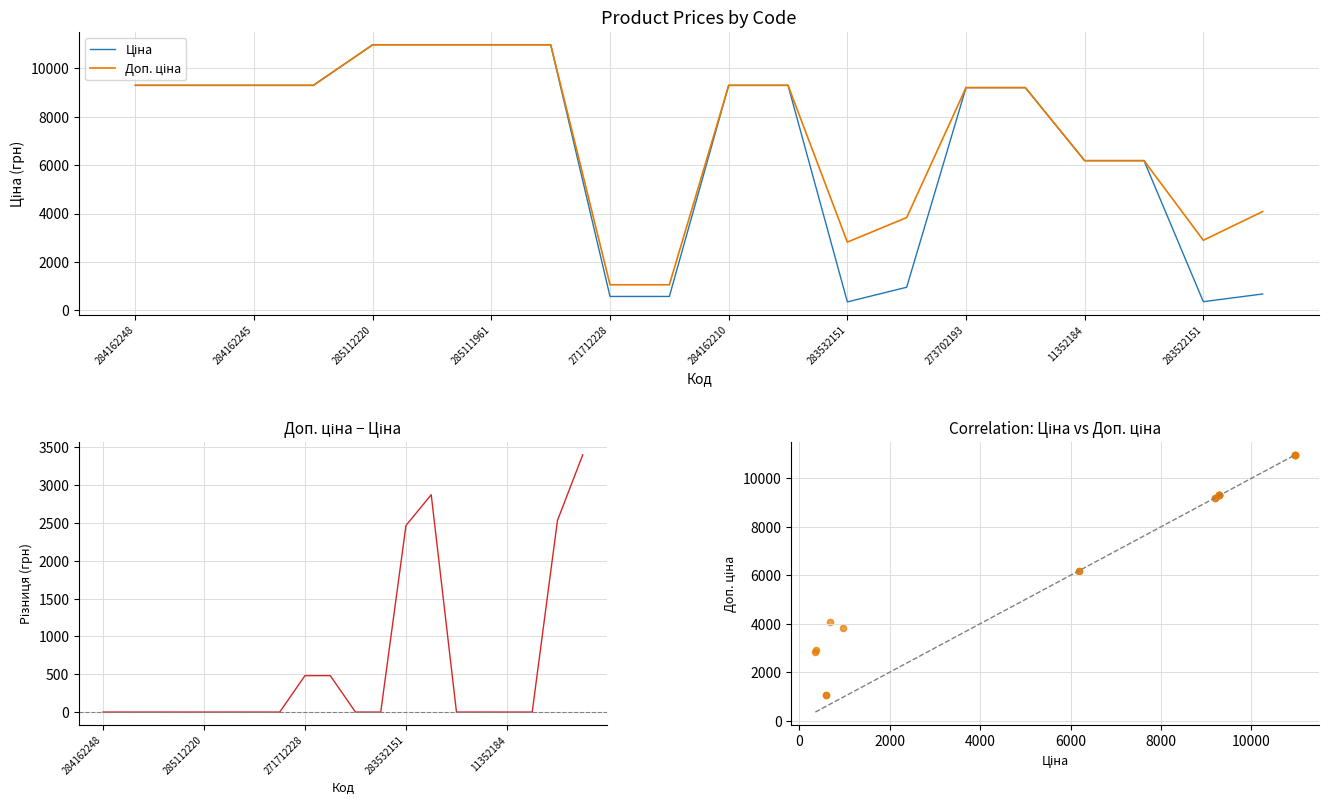

At how many categories does at least one series exceed 2729?

18